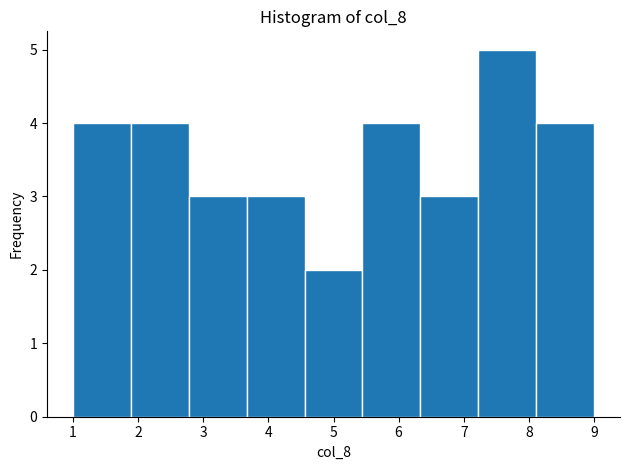

Which range on the x-axis has the tallest bar?

7.2 to 8.1